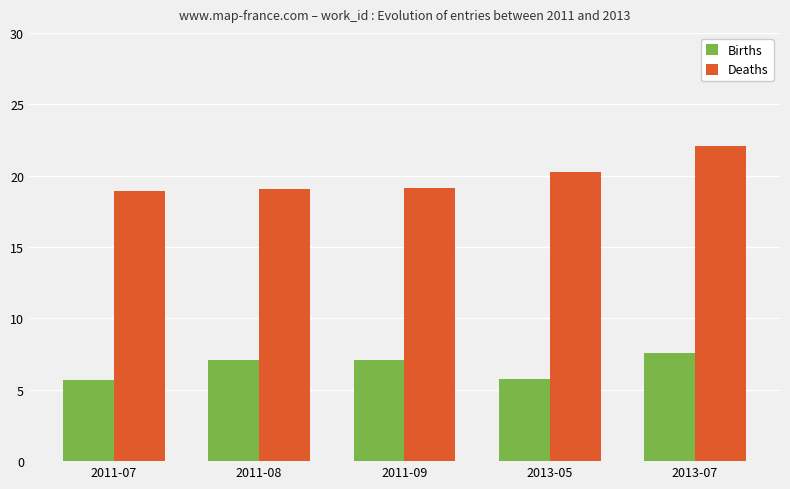

Which category has the highest value in the Births series?

2013-07